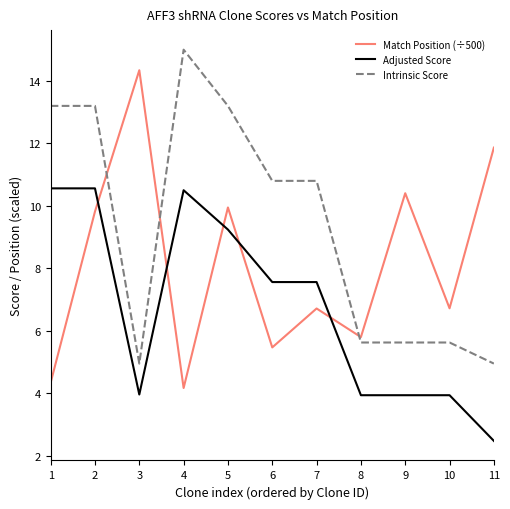

At how many categories does at least one series exceed 6?

10